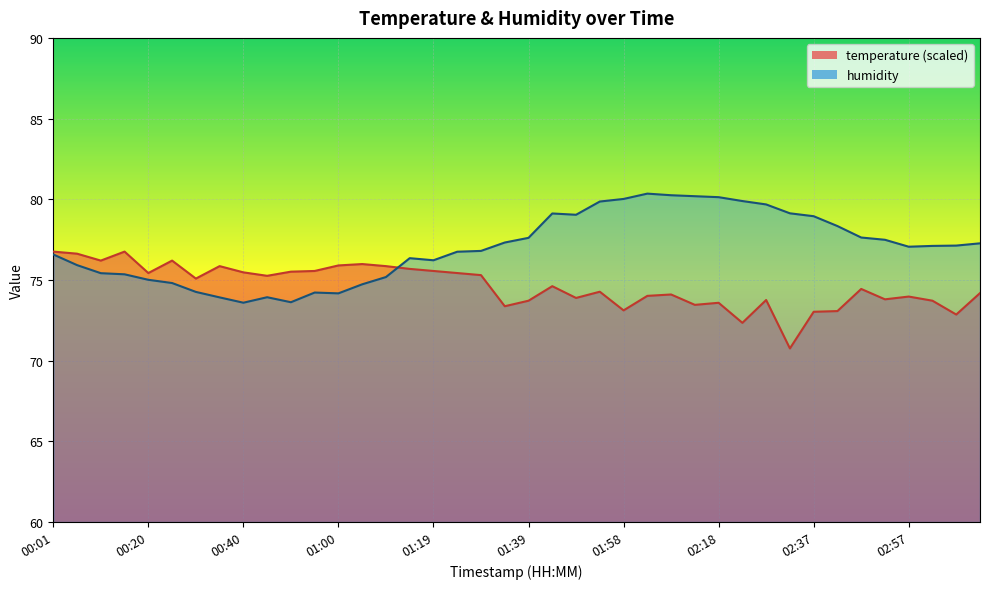

True or false: humidity has a value of 74.7 at 01:04.

True